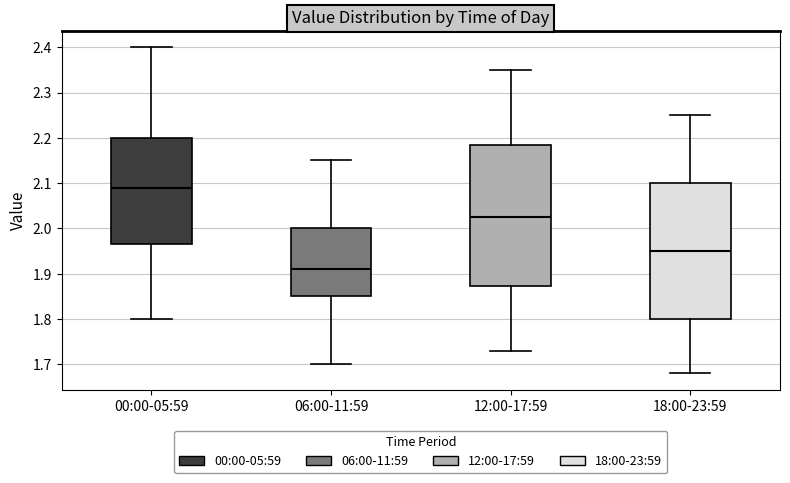

Which box's median line is the highest?

00:00-05:59